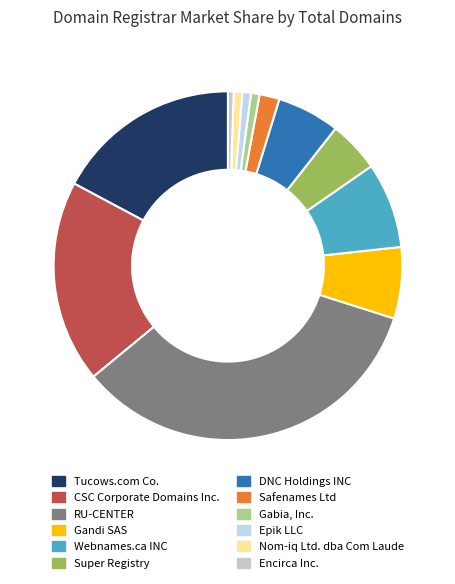

The Gabia, Inc. slice represents 11% of the pie. True or false?

False